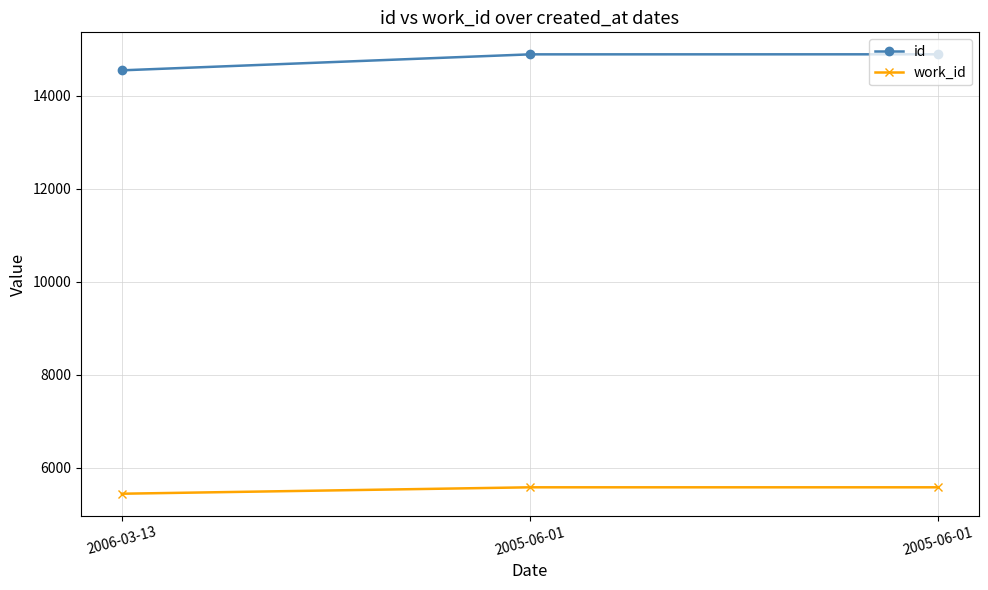

Between 2005-06-01 and 2006-03-13, which is larger?

2005-06-01